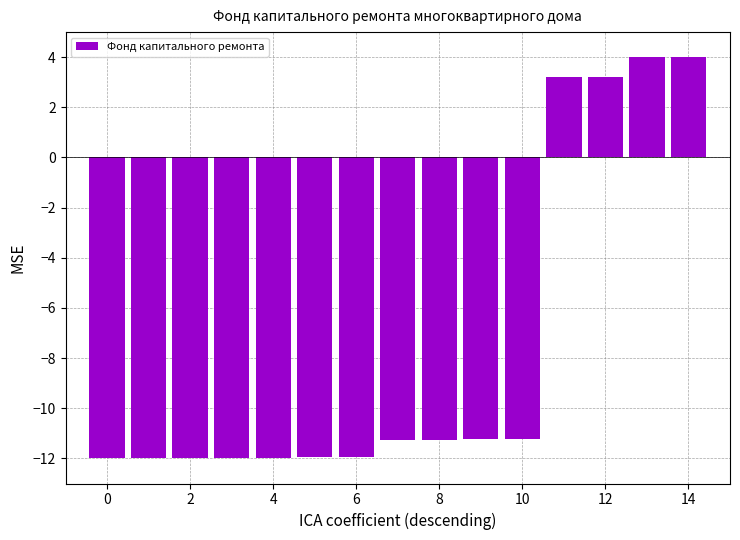

What is the maximum value shown in the chart?

4.0